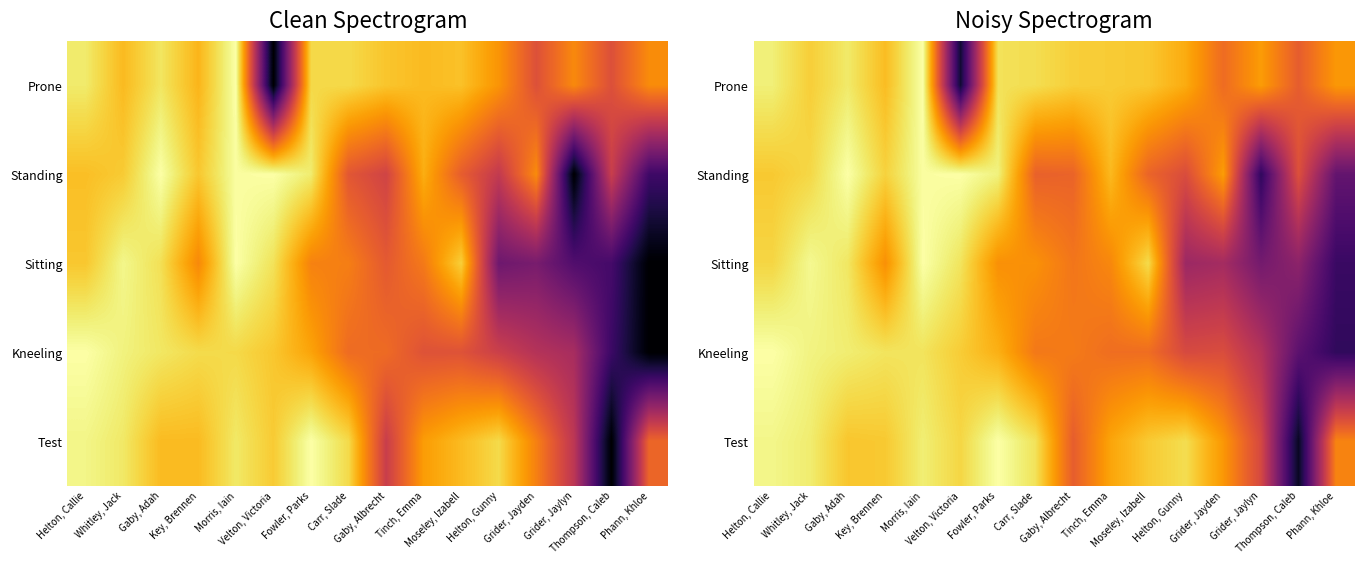

What is the sum of the Sitting values at Phann, Khloe and Moseley, Izabell?

1.1